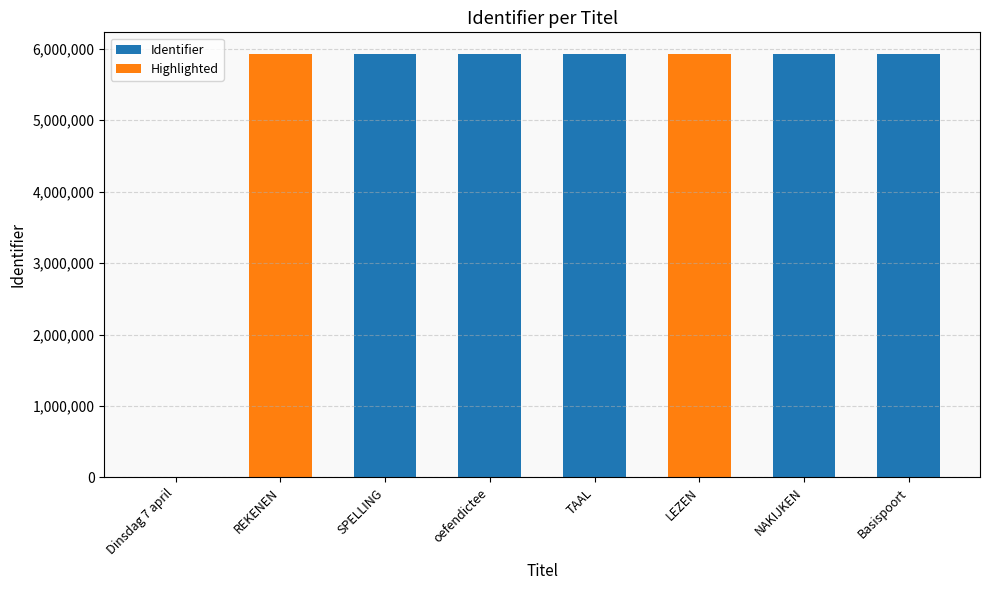

At which label does the data first exceed 5934323?

LEZEN